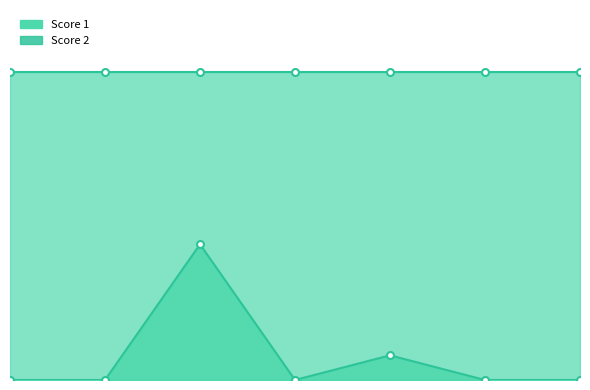

What is the sum of all values?

13